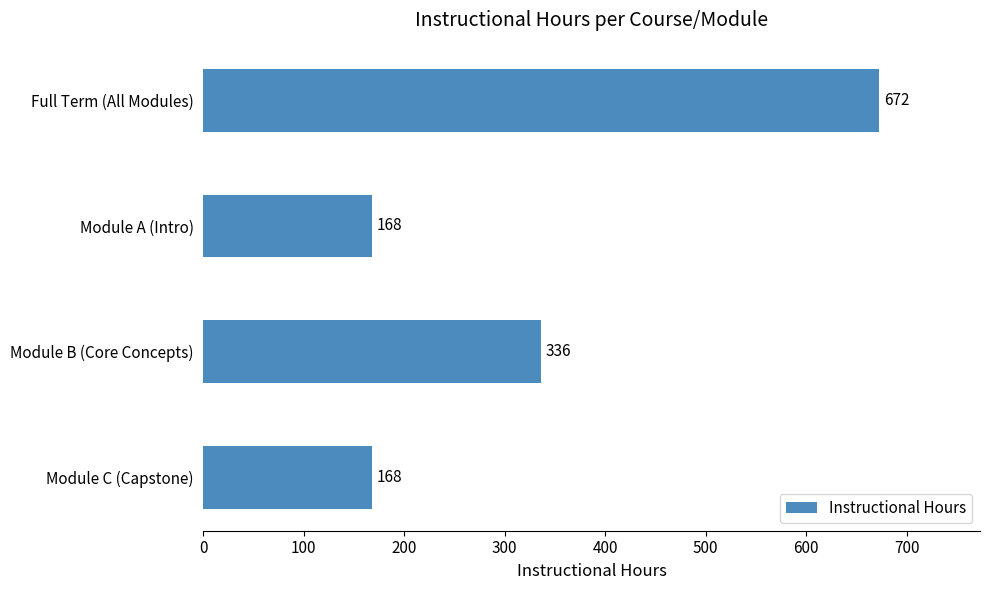

What is the difference between the maximum and minimum values?

504